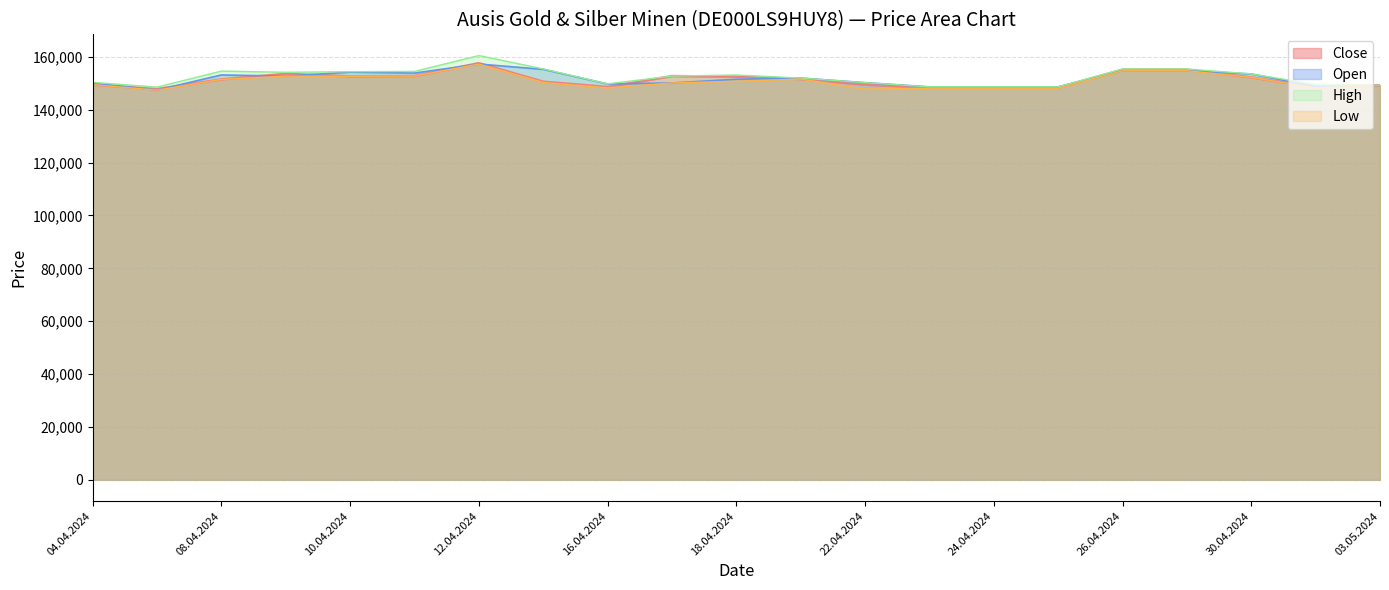

True or false: Close and Low intersect in this chart.

False